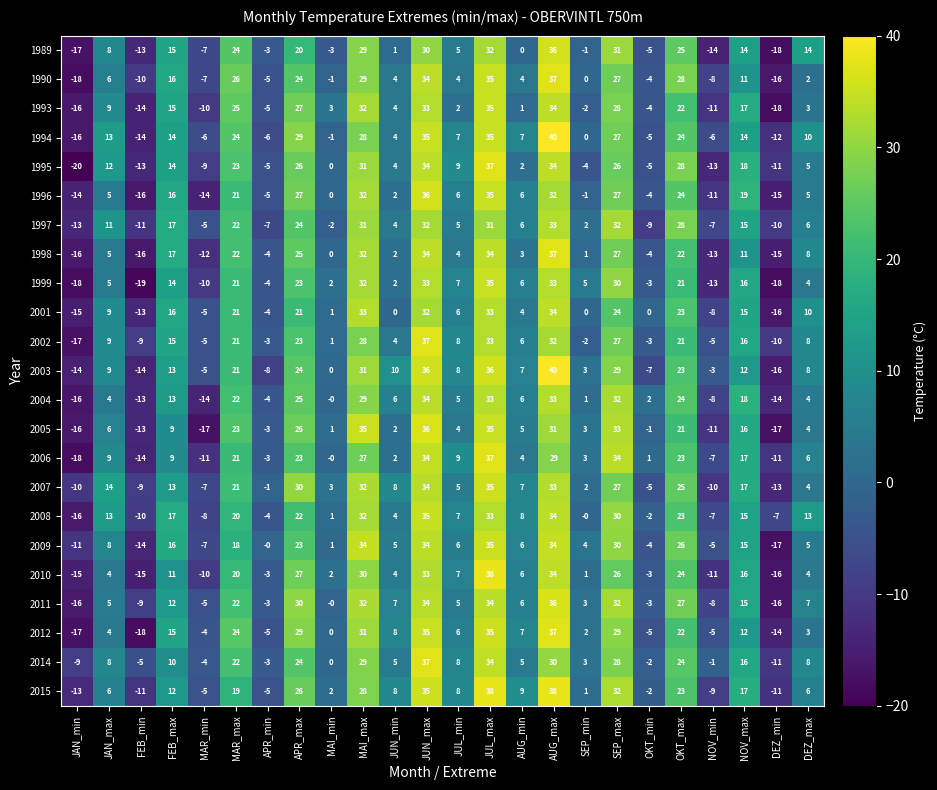

Where is 2002 nearest to the value 10?

JAN_max